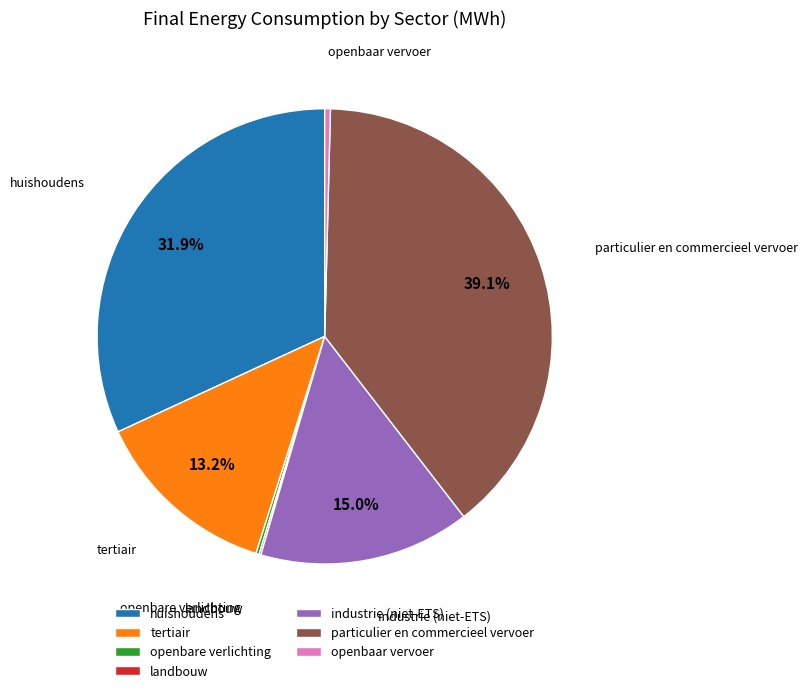

What is the ratio of the value at huishoudens to the value at tertiair?

2.4